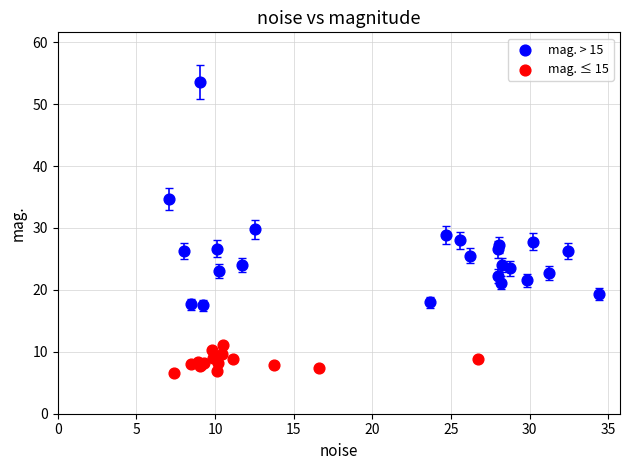

Which series contains the highest Y value?

mag. > 15